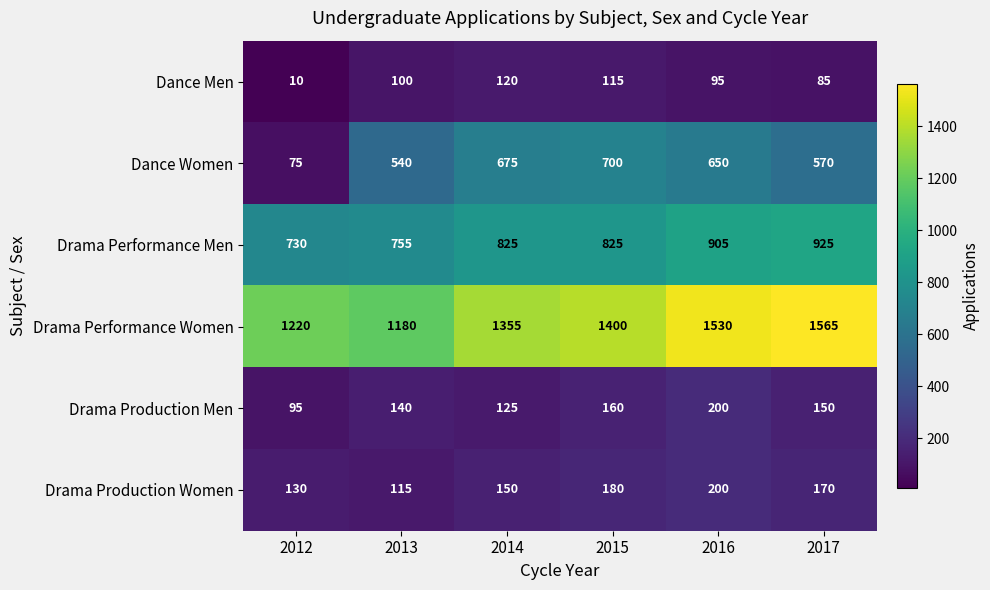

What is the spread (max minus min) of values at 2017?

1480